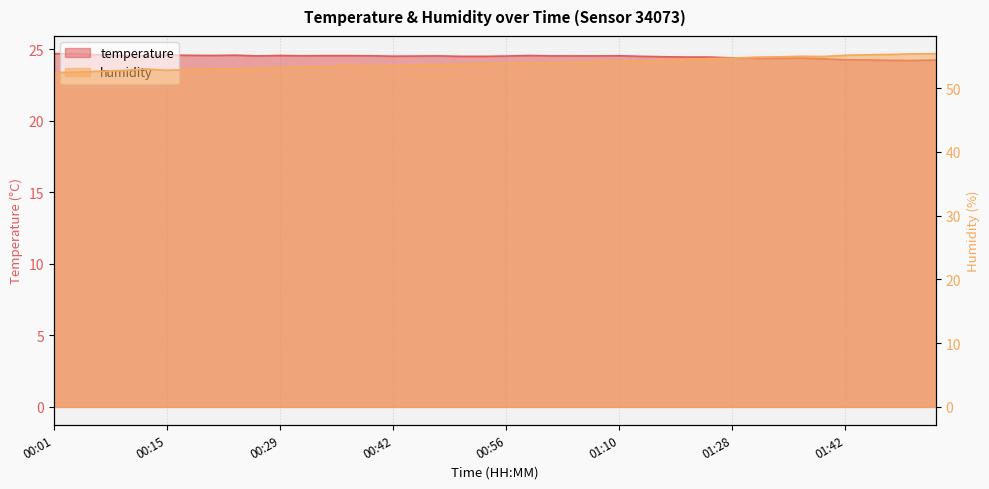

How many interior local valleys does the humidity series have?

3